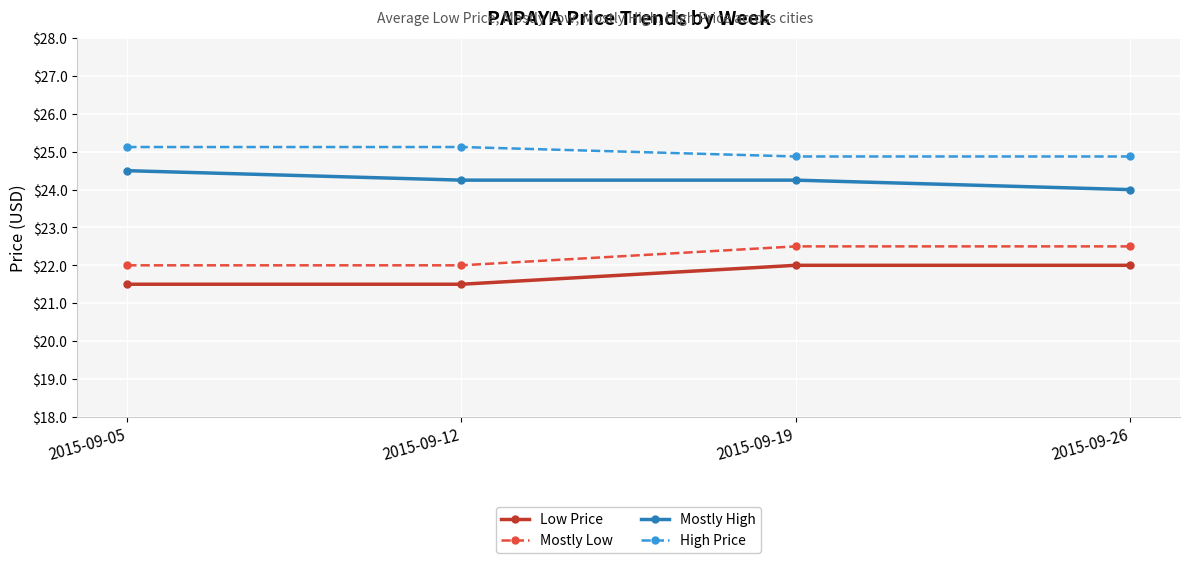

What is the difference between the highest and lowest values at 2015-09-26?

2.9